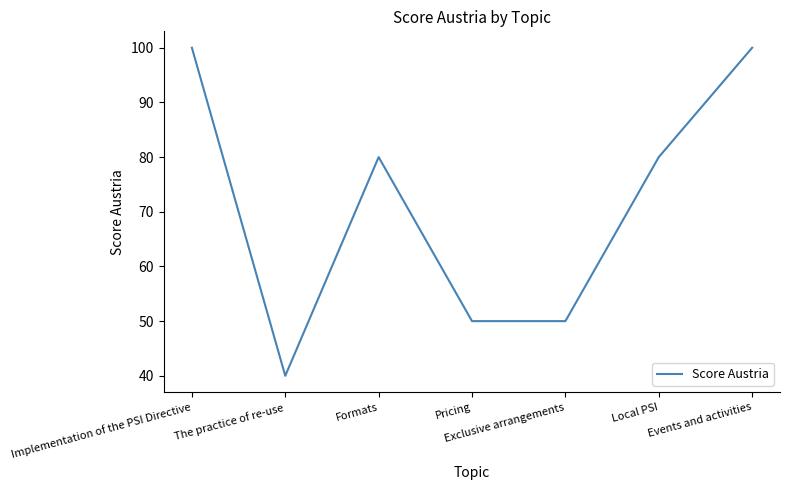

True or false: the data shows 100 at Implementation of the PSI Directive.

True